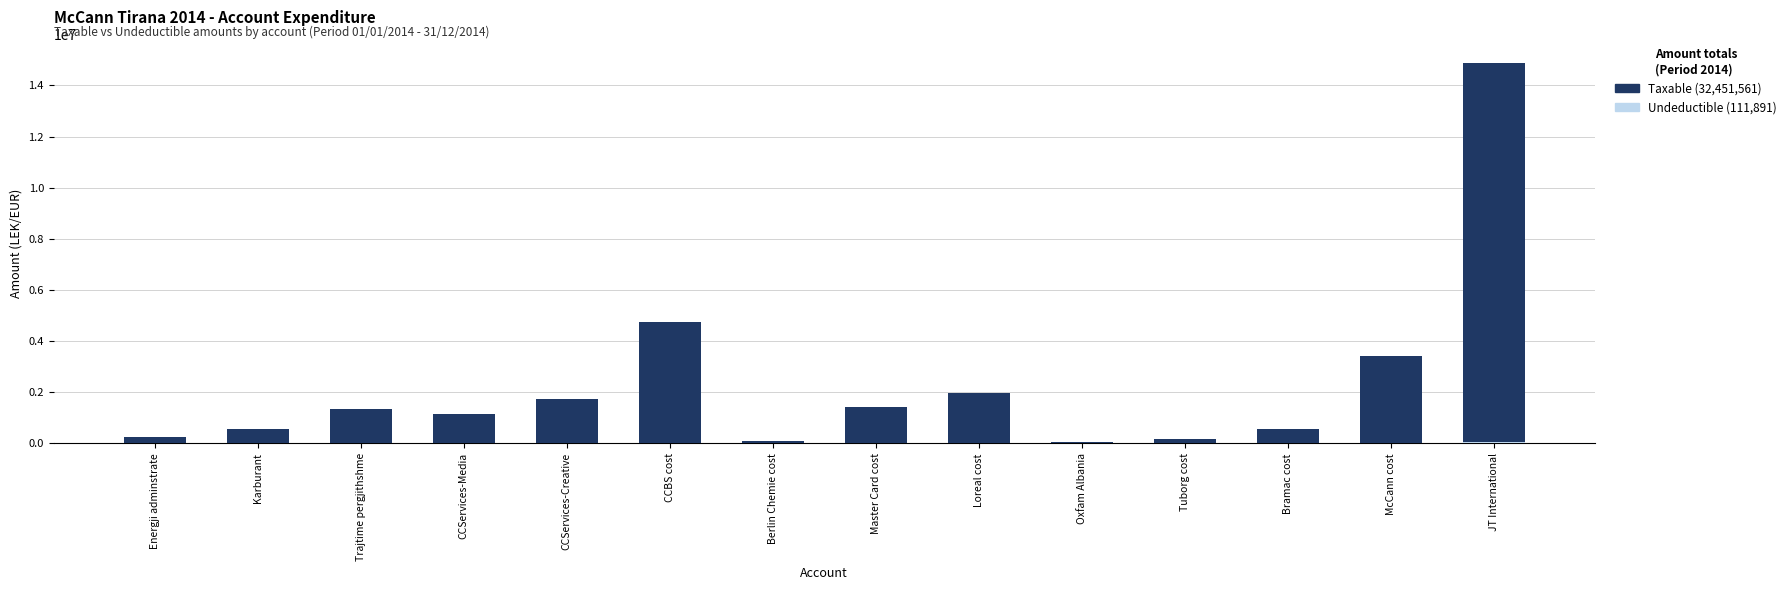

At which category is the sum across all series the highest?

JT International